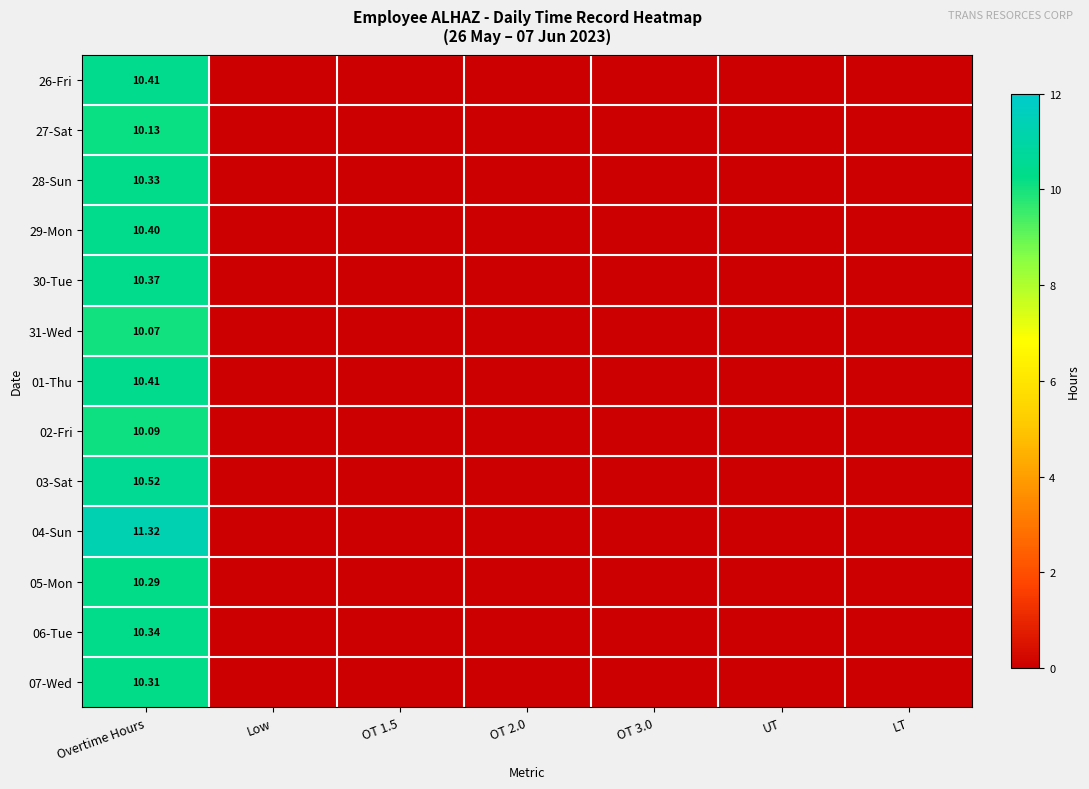

The 05-Mon series shows 3.7 at OT 2.0. True or false?

False